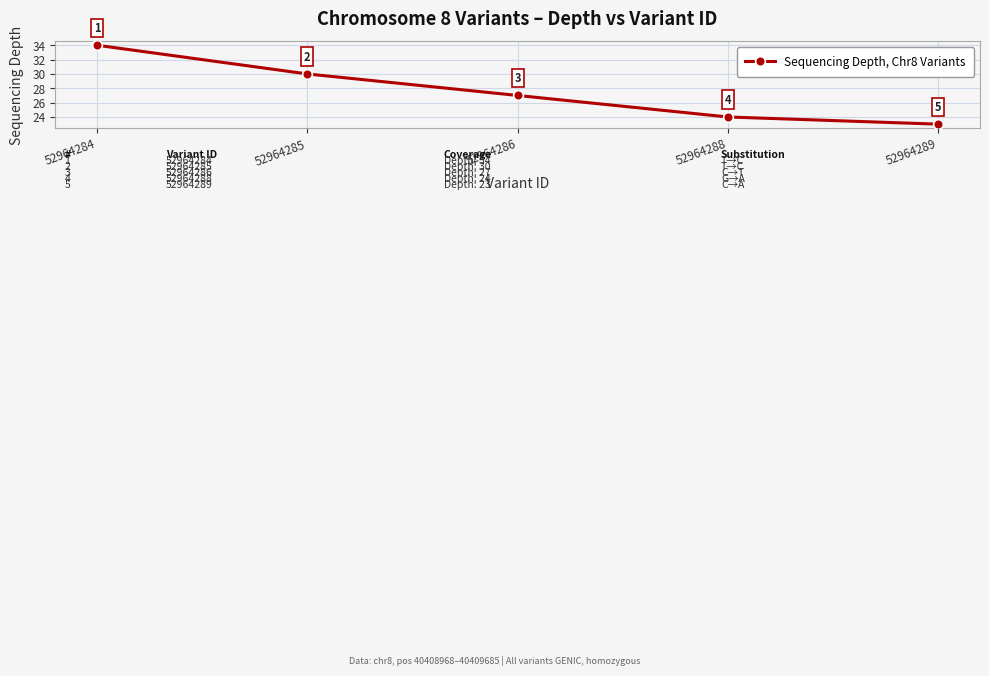

What is the value of the 1st point from the left?

34